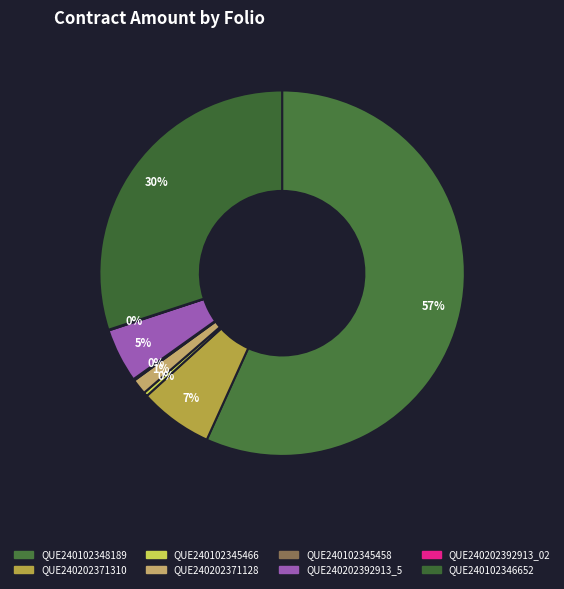

True or false: QUE240102345458 accounts for 0% of the total.

True